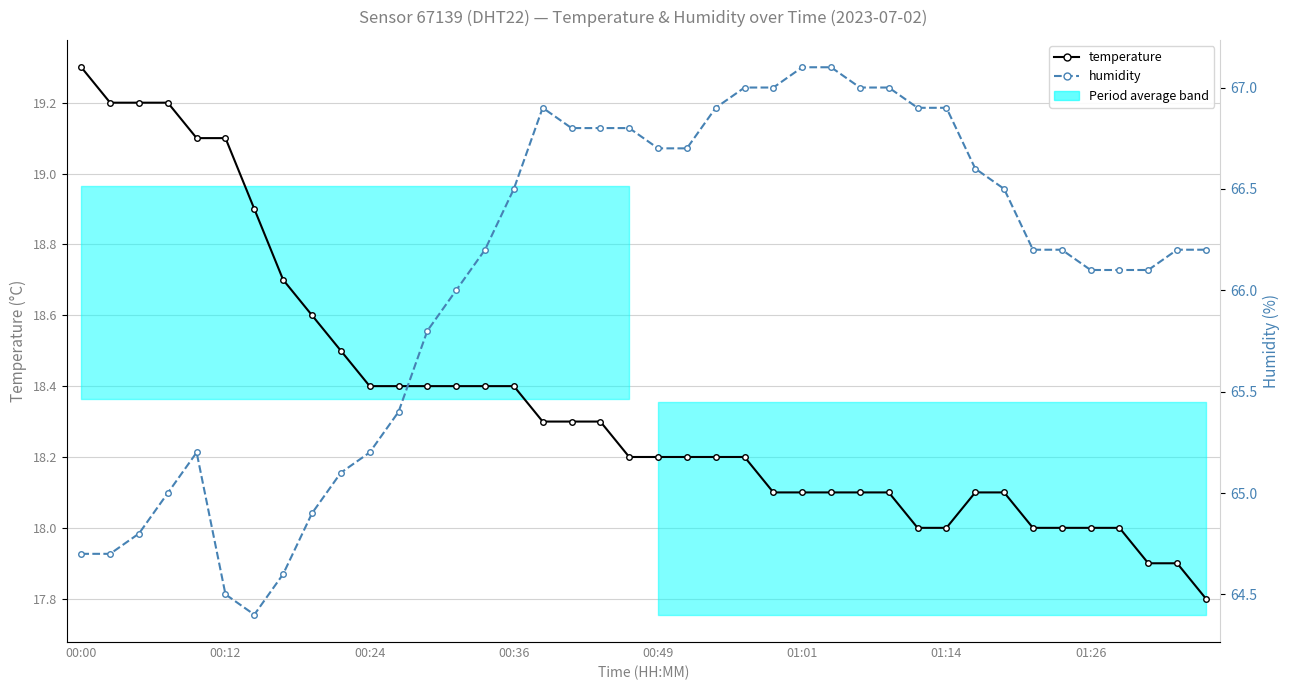

True or false: temperature and humidity cross at least once.

False